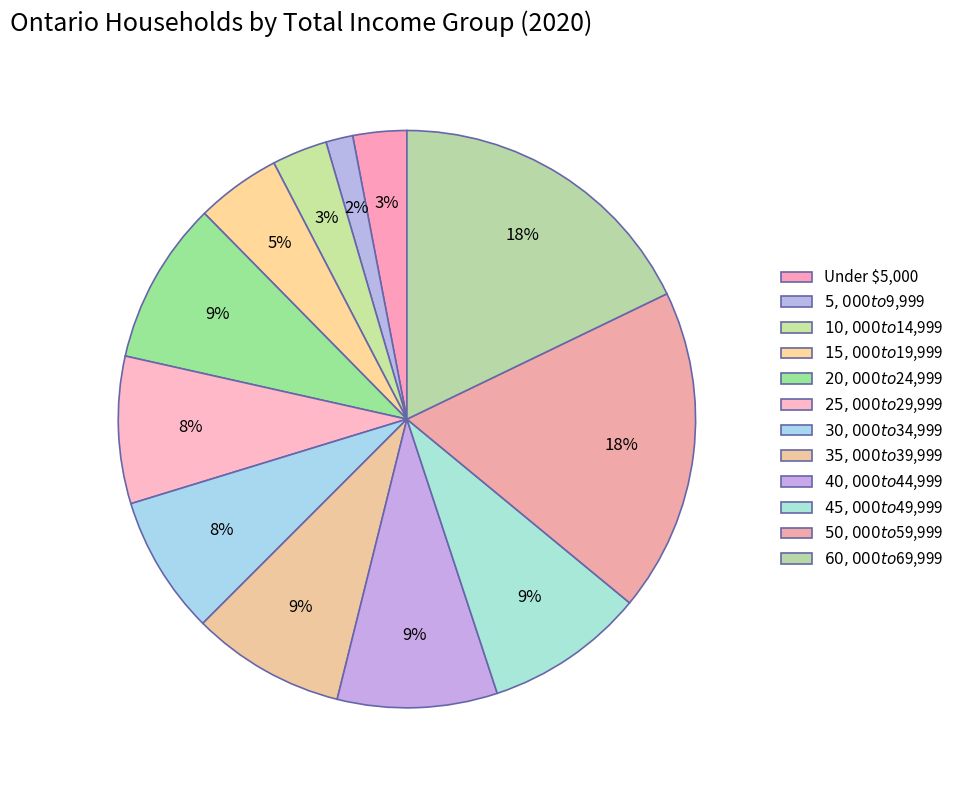

What is the smallest slice in the pie chart?

$5,000 to $9,999